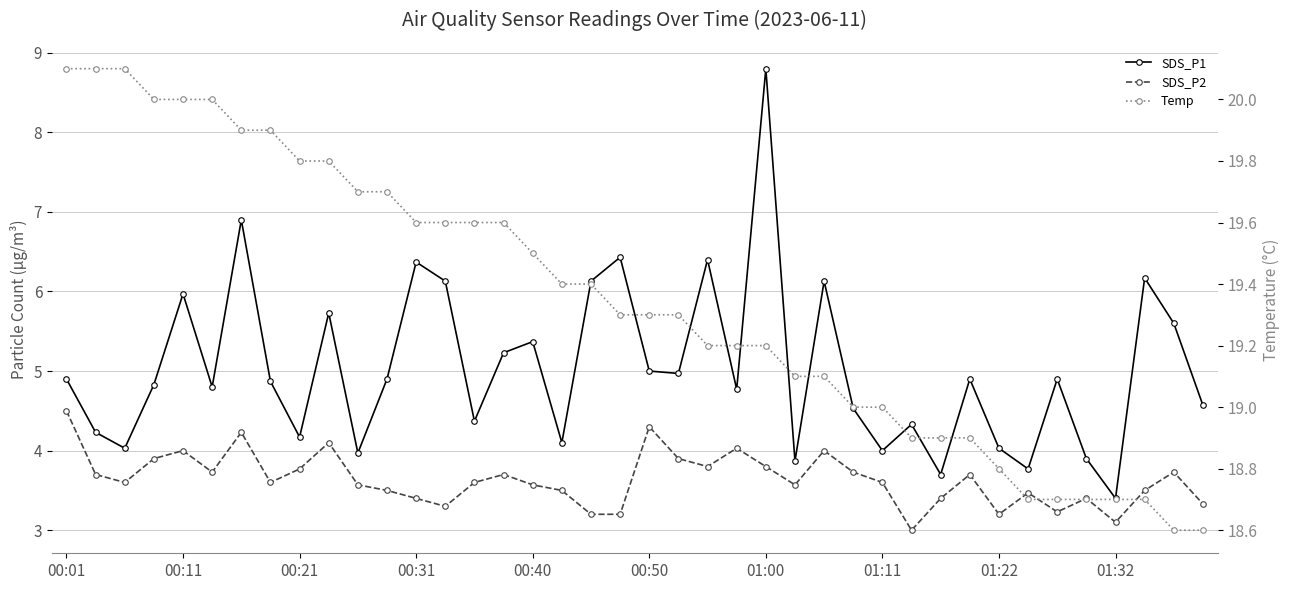

True or false: SDS_P2 and SDS_P1 cross at least once.

False